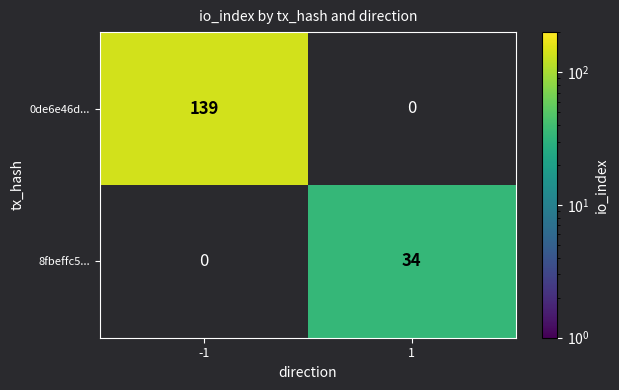

How many categories are shown in the chart?

2